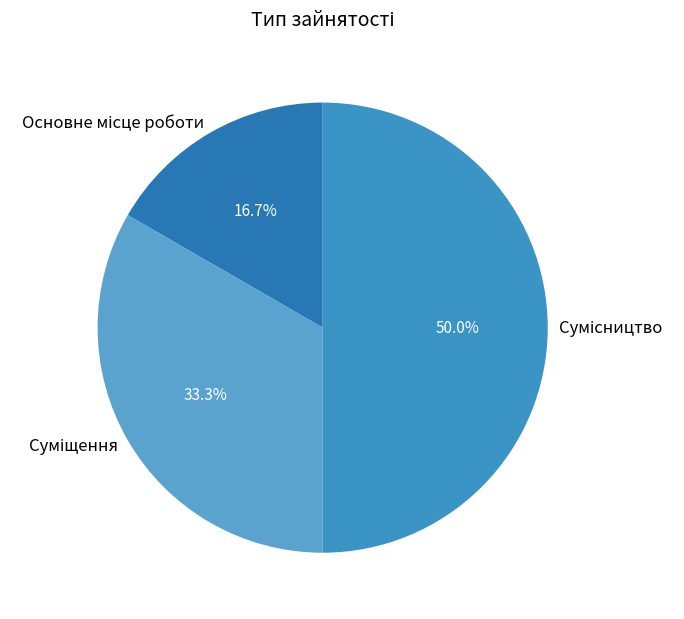

How many segments does this pie chart have?

3